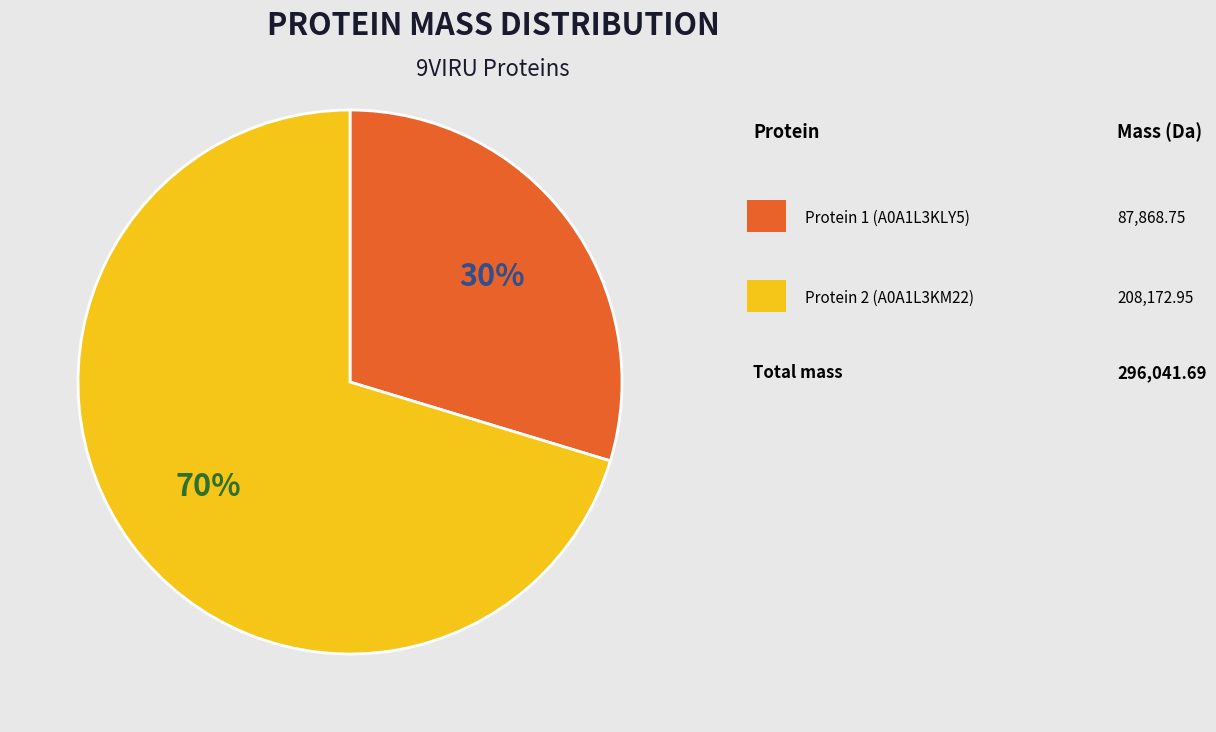

To the nearest percent, what is the average slice percentage?

50%